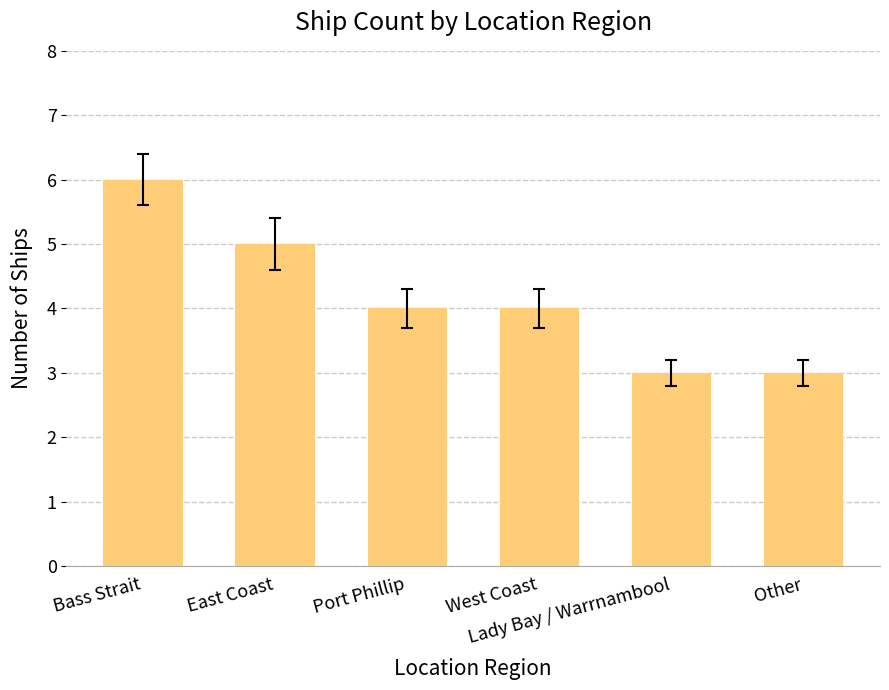

Reading left to right, list all the values displayed in this chart.

6	5	4	4	3	3